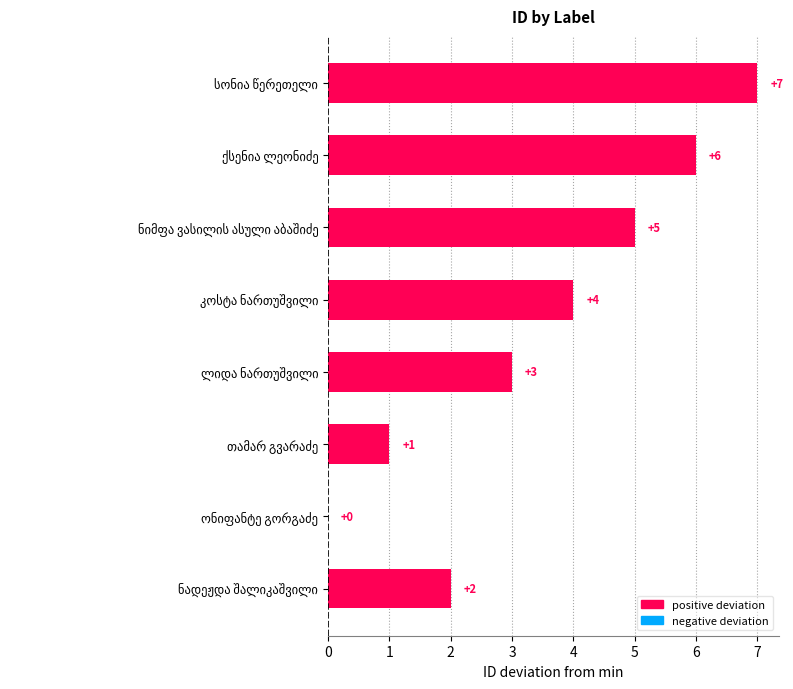

What is the sum of all values?

28